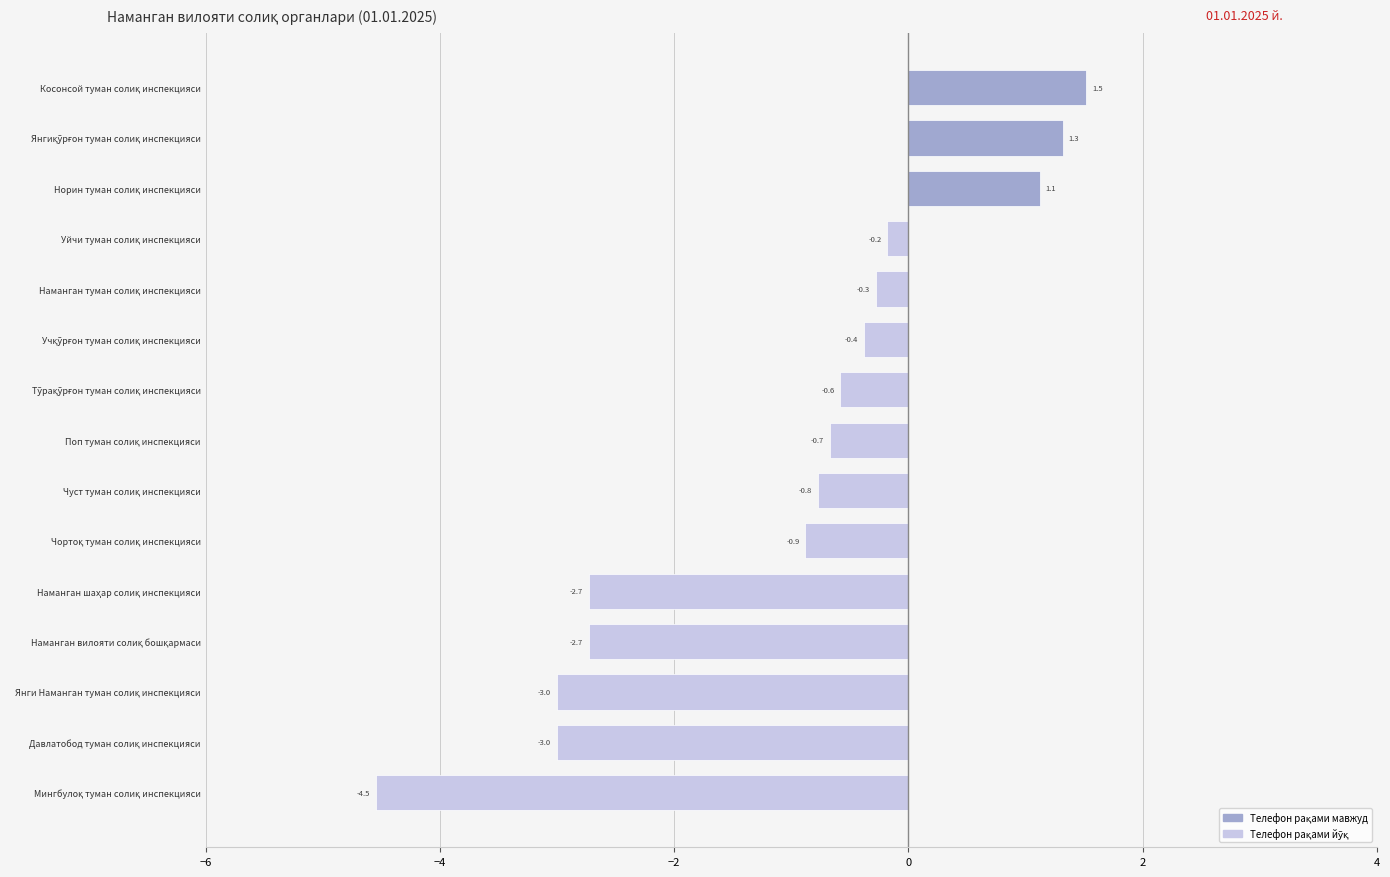

What is the maximum value shown in the chart?

1.5